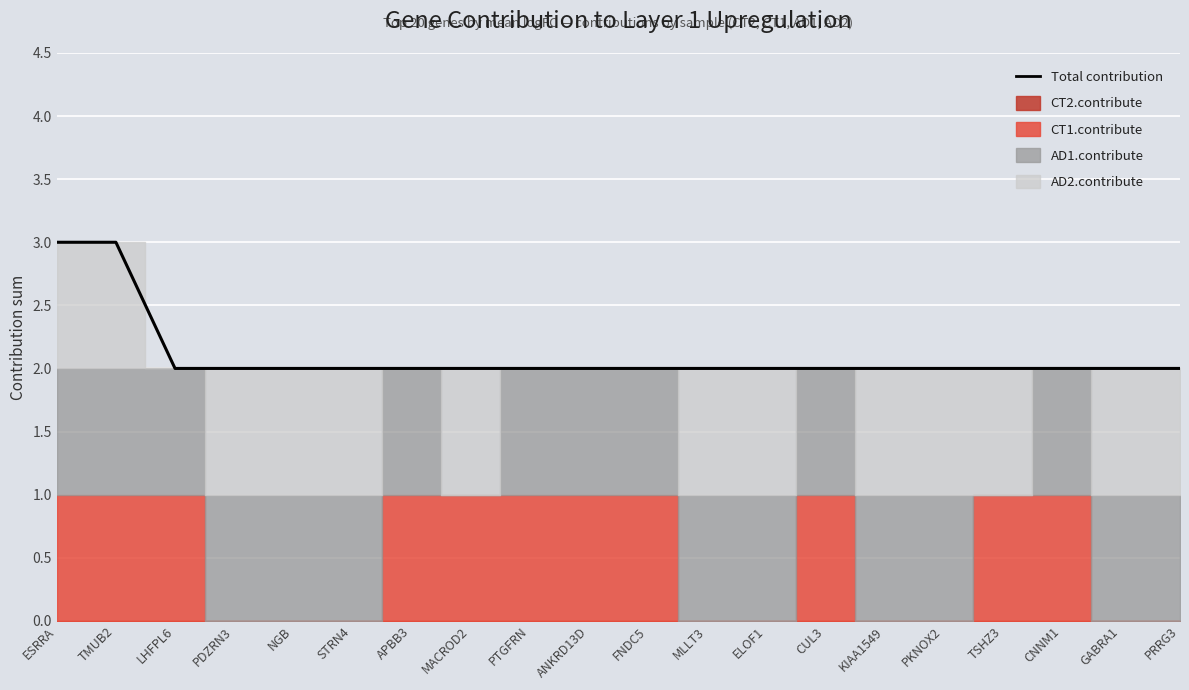

True or false: there are more than 0 points higher than both neighbors.

False